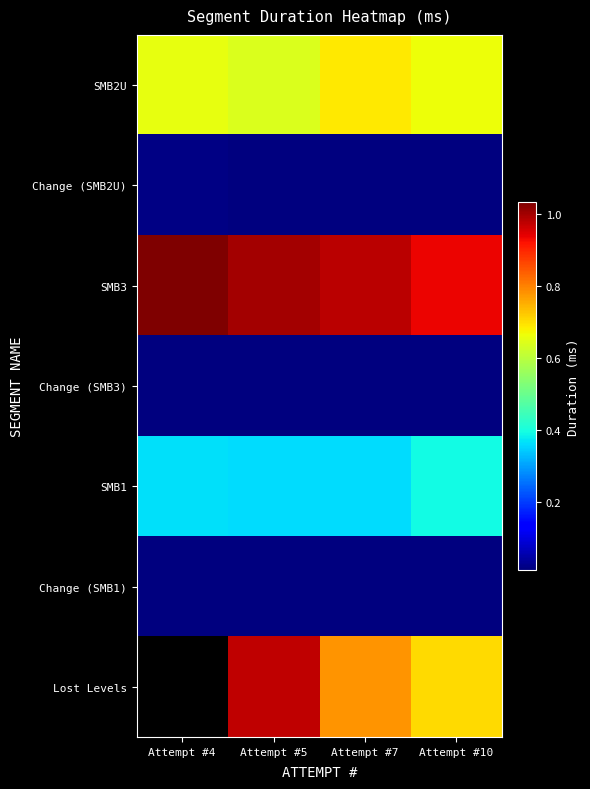

Is it true that Change (SMB2U) equals 13888.0 at Attempt #5?

True